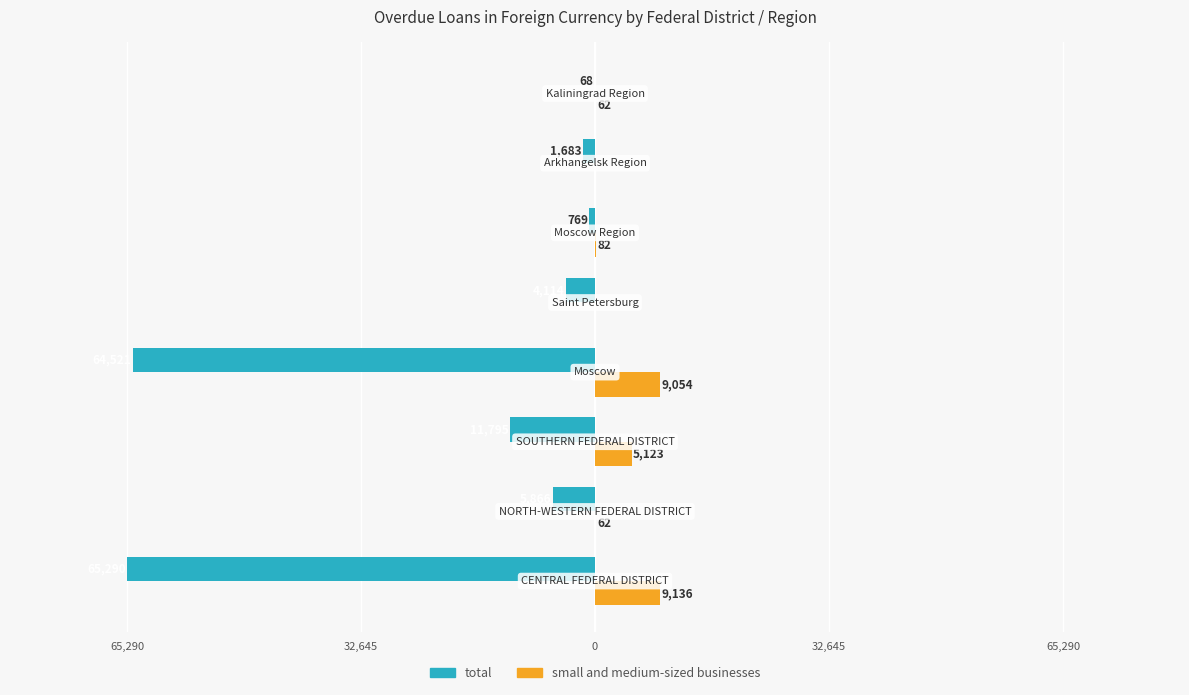

What is the maximum value for total?

-68